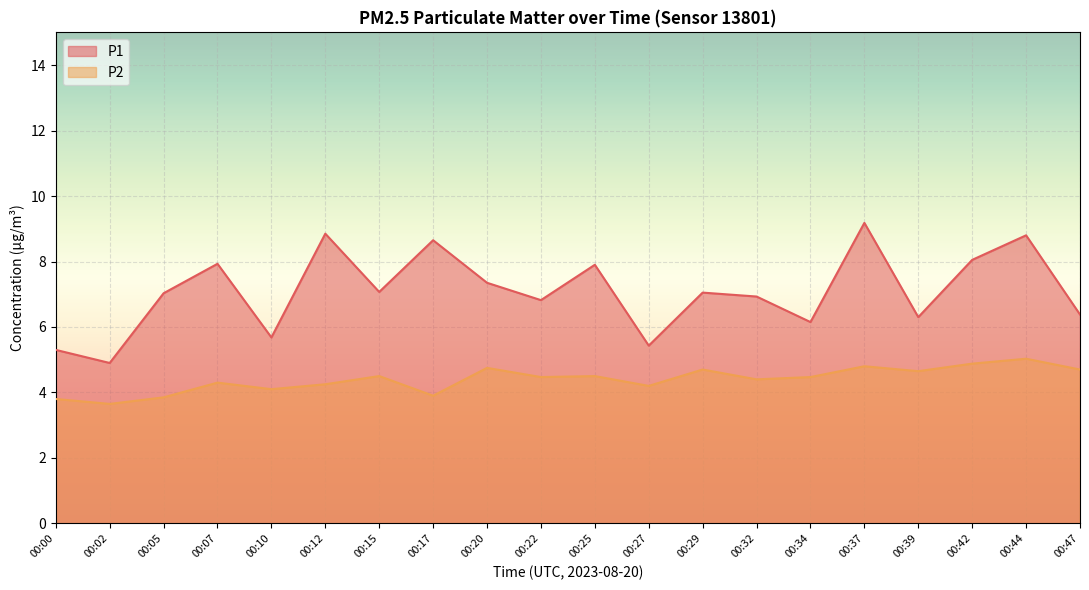

List the series in order of their overall mean, highest first.

P1, P2